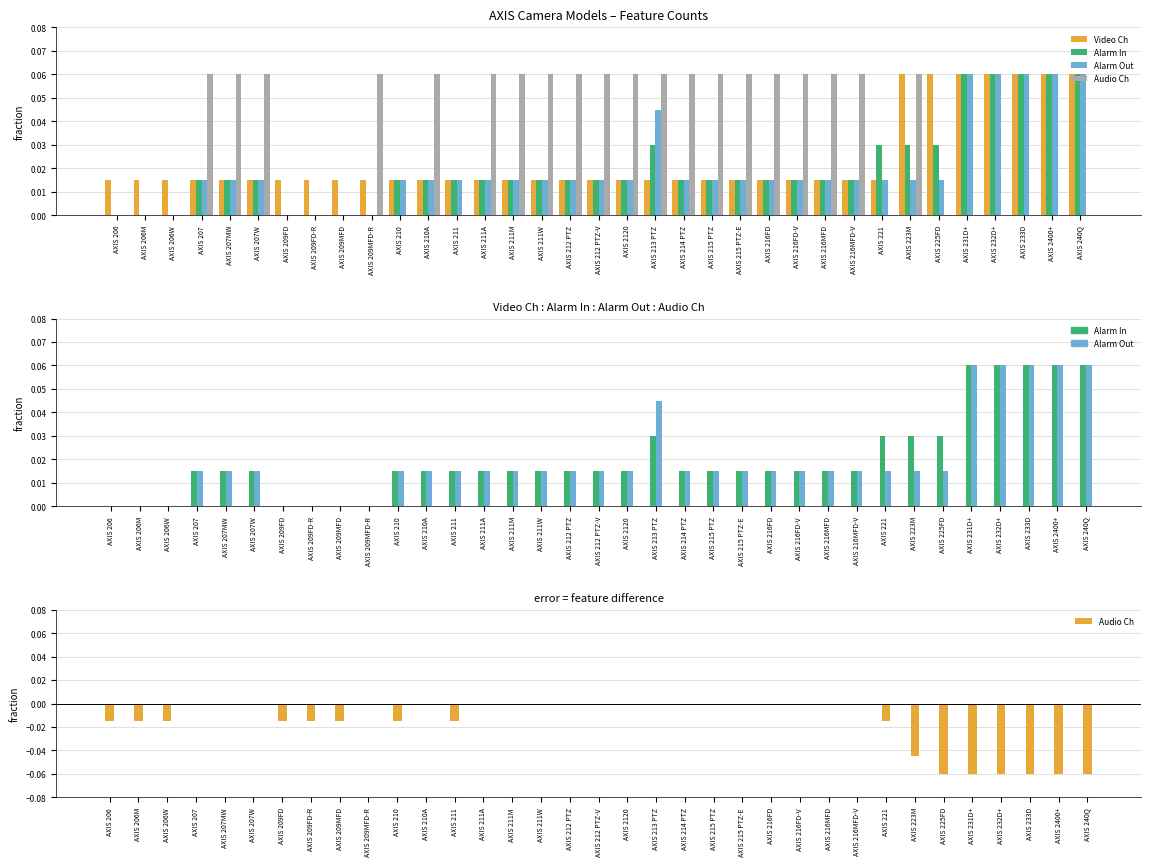

Reading left to right, extract all data points from this chart.

Video Ch: 0.0	0.0	0.0	0.0	0.0	0.0	0.0	0.0	0.0	0.0	0.0	0.0	0.0	0.0	0.0	0.0	0.0	0.0	0.0	0.0	0.0	0.0	0.0	0.0	0.0	0.0	0.0	0.0	0.1	0.1	0.1	0.1	0.1	0.1	0.1
Alarm In: 0.0	0.0	0.0	0.0	0.0	0.0	0.0	0.0	0.0	0.0	0.0	0.0	0.0	0.0	0.0	0.0	0.0	0.0	0.0	0.0	0.0	0.0	0.0	0.0	0.0	0.0	0.0	0.0	0.0	0.0	0.1	0.1	0.1	0.1	0.1
Alarm Out: 0.0	0.0	0.0	0.0	0.0	0.0	0.0	0.0	0.0	0.0	0.0	0.0	0.0	0.0	0.0	0.0	0.0	0.0	0.0	0.0	0.0	0.0	0.0	0.0	0.0	0.0	0.0	0.0	0.0	0.0	0.1	0.1	0.1	0.1	0.1
Audio Ch: -0.0	-0.0	-0.0	0.0	0.0	0.0	-0.0	-0.0	-0.0	0.0	-0.0	0.0	-0.0	0.0	0.0	0.0	0.0	0.0	0.0	0.0	0.0	0.0	0.0	0.0	0.0	0.0	0.0	-0.0	-0.0	-0.1	-0.1	-0.1	-0.1	-0.1	-0.1